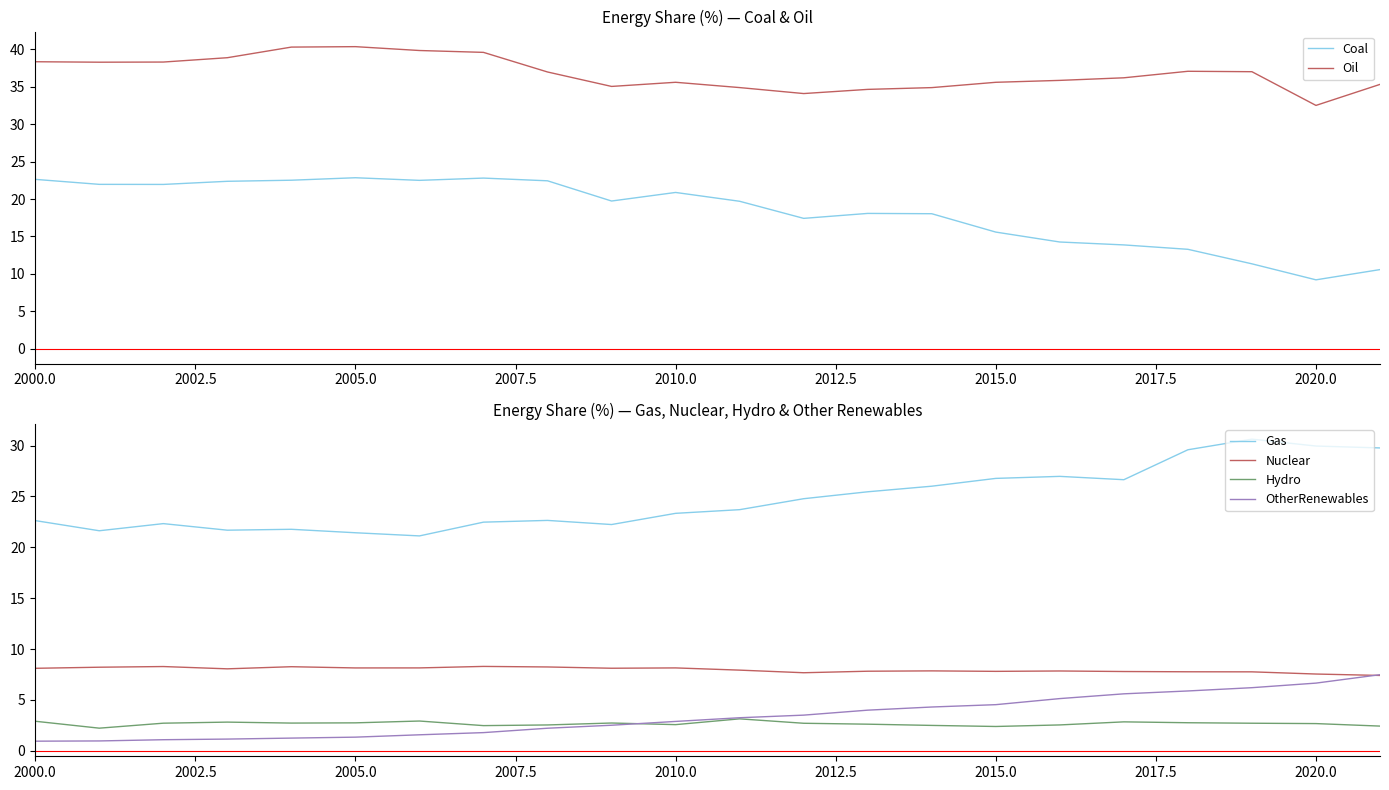

Rank the series by their maximum value, from lowest to highest.

Hydro, OtherRenewables, Nuclear, Coal, Gas, Oil